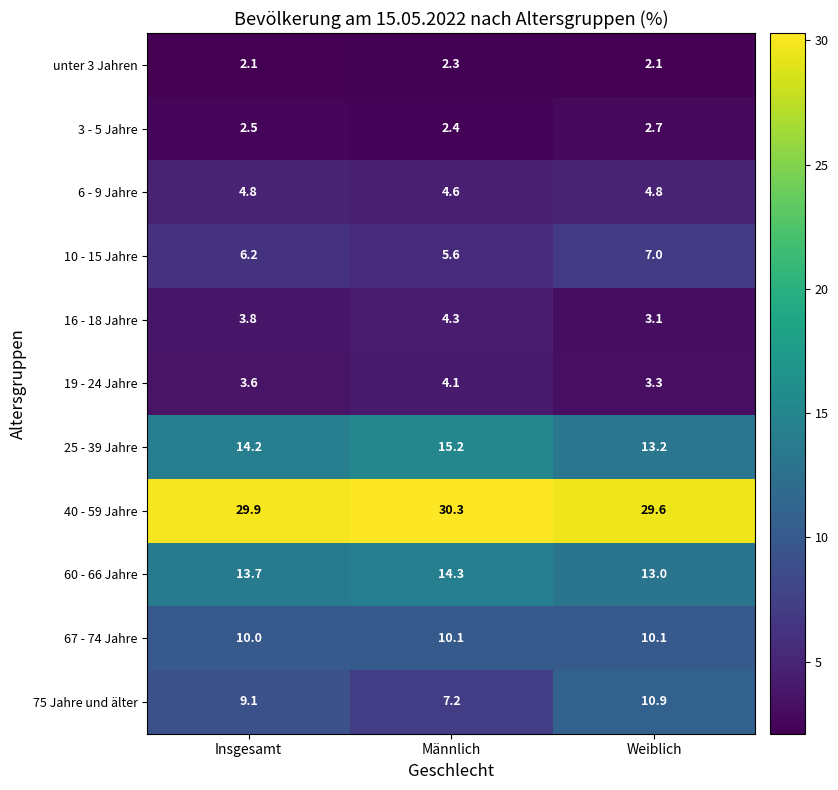

The 3 - 5 Jahre series shows 1.6 at Weiblich. True or false?

False